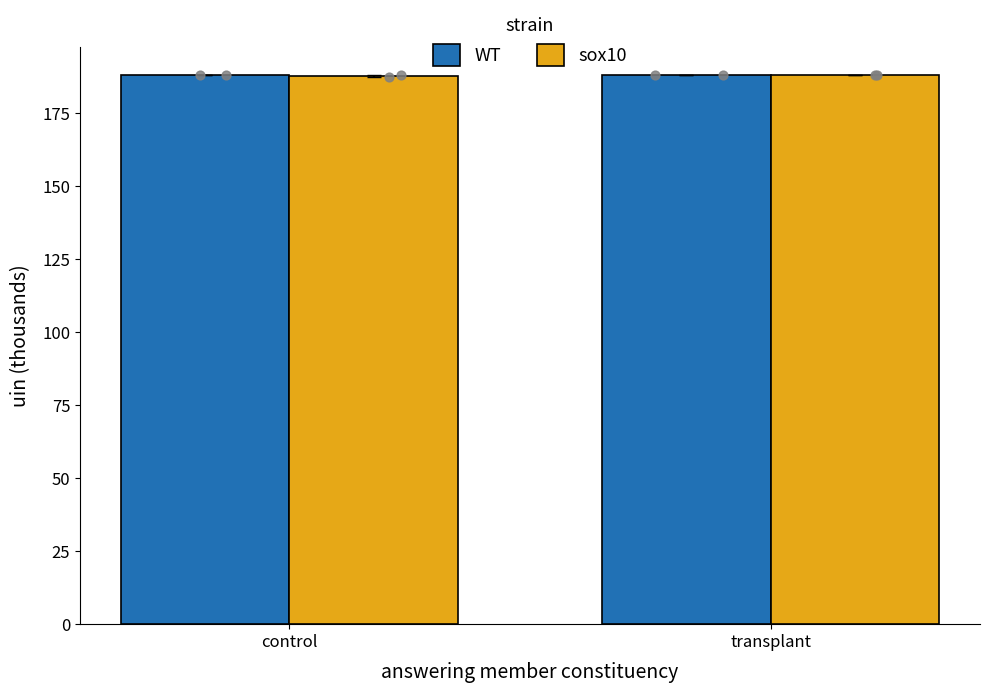

Which series has the largest Y range (max minus min)?

sox10